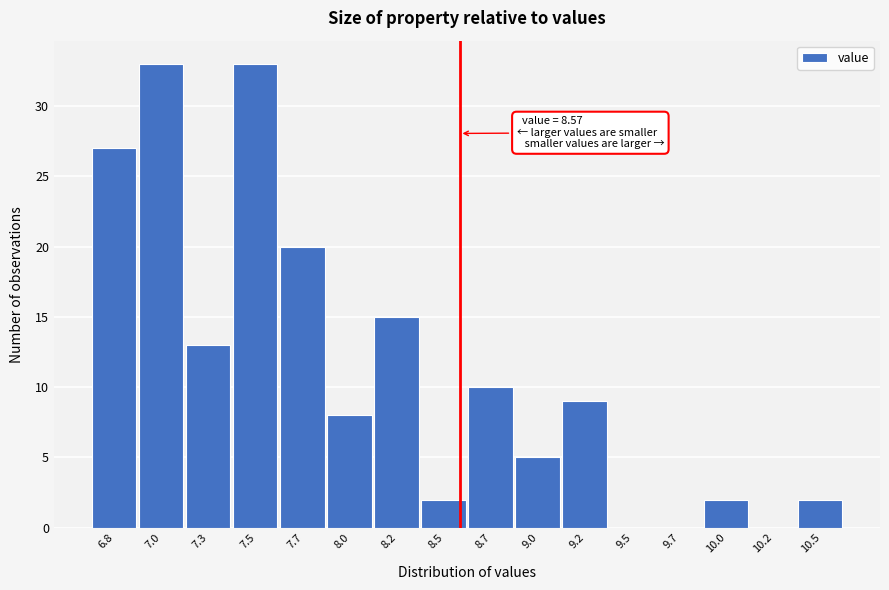

Reading left to right, what are all the values shown in this chart?

6.8=27	7.0=33	7.3=13	7.5=33	7.7=20	8.0=8	8.2=15	8.5=2	8.7=10	9.0=5	9.2=9	9.5=0	9.7=0	10.0=2	10.2=0	10.5=2